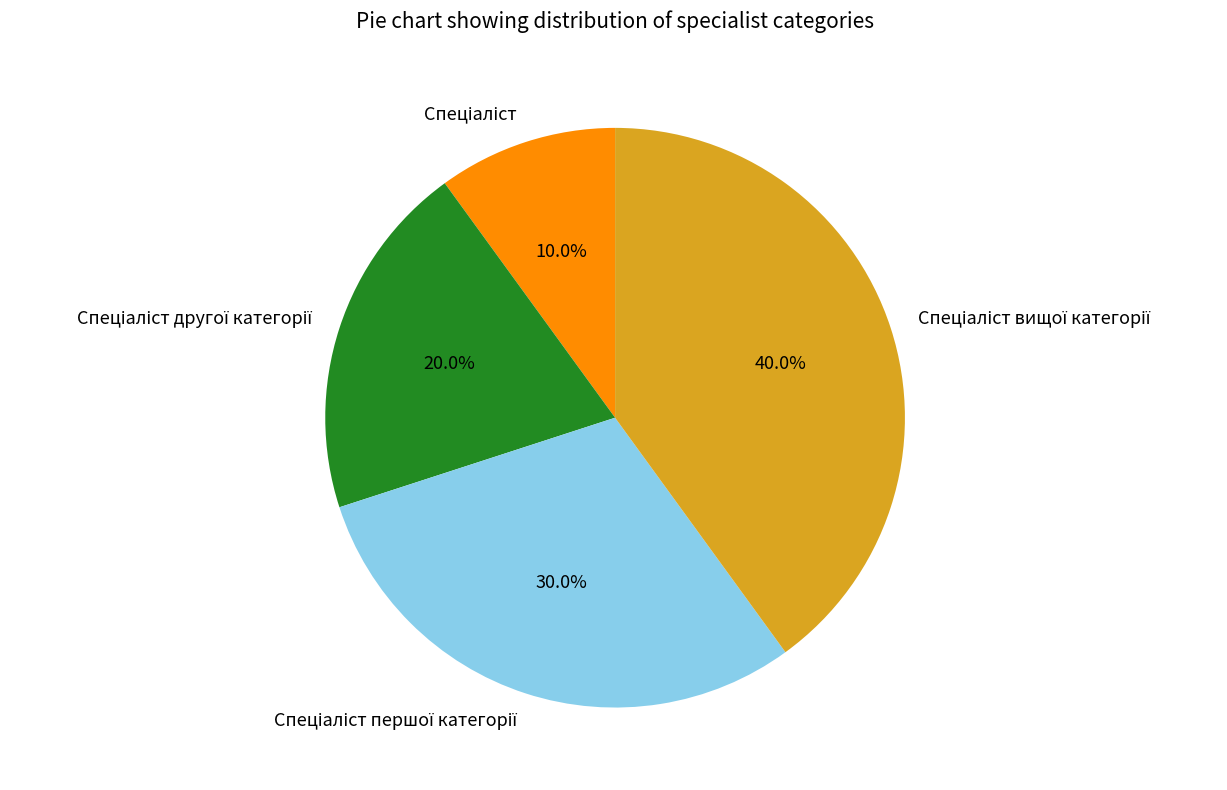

Is there a majority slice in this chart?

No